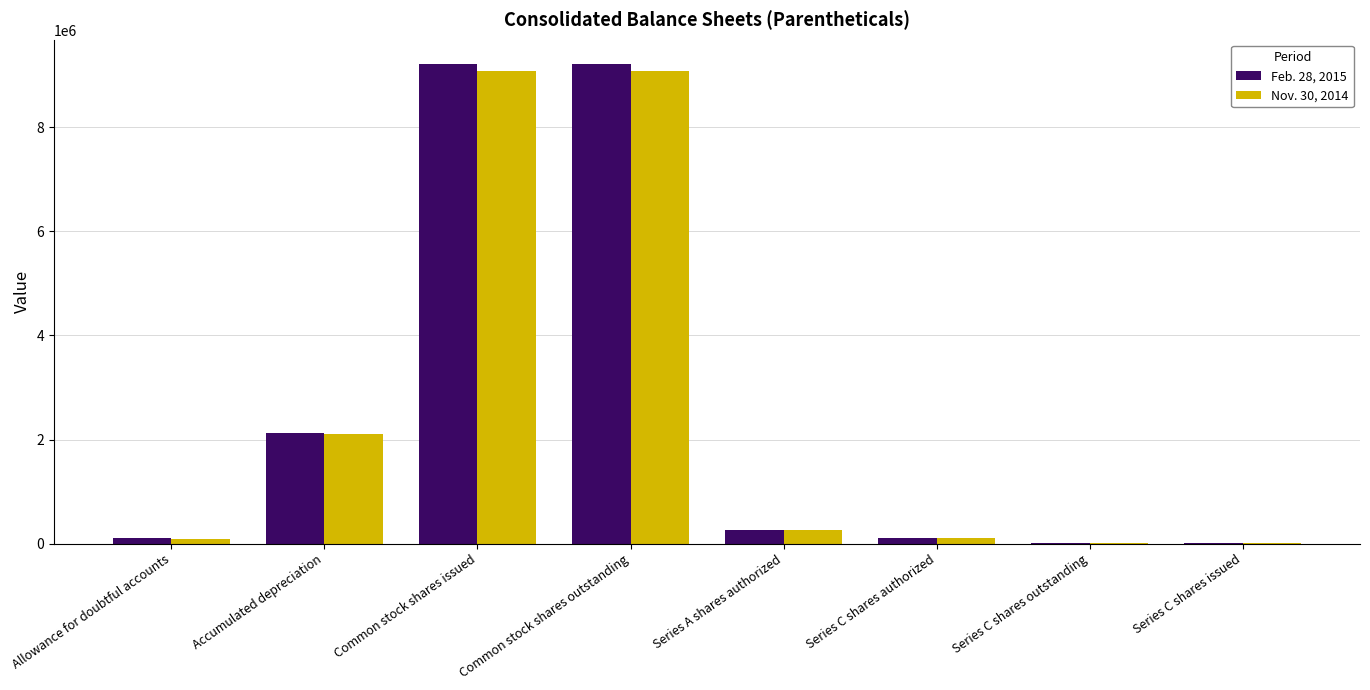

Does the chart contain stacked bars?

No